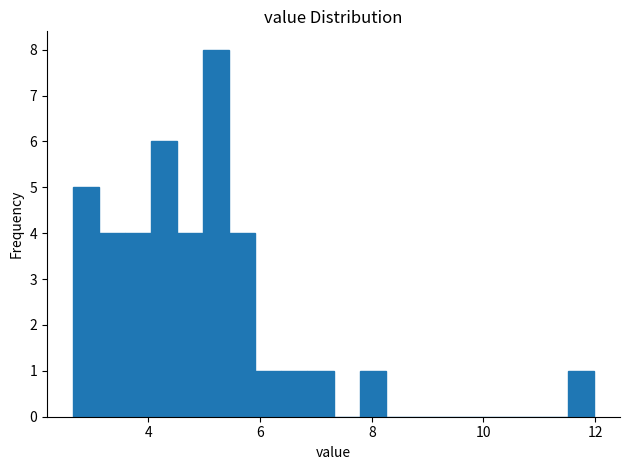

Around what value on the x-axis is the tallest bar? Give the approximate position of its centre, as read against the axis.

5.2